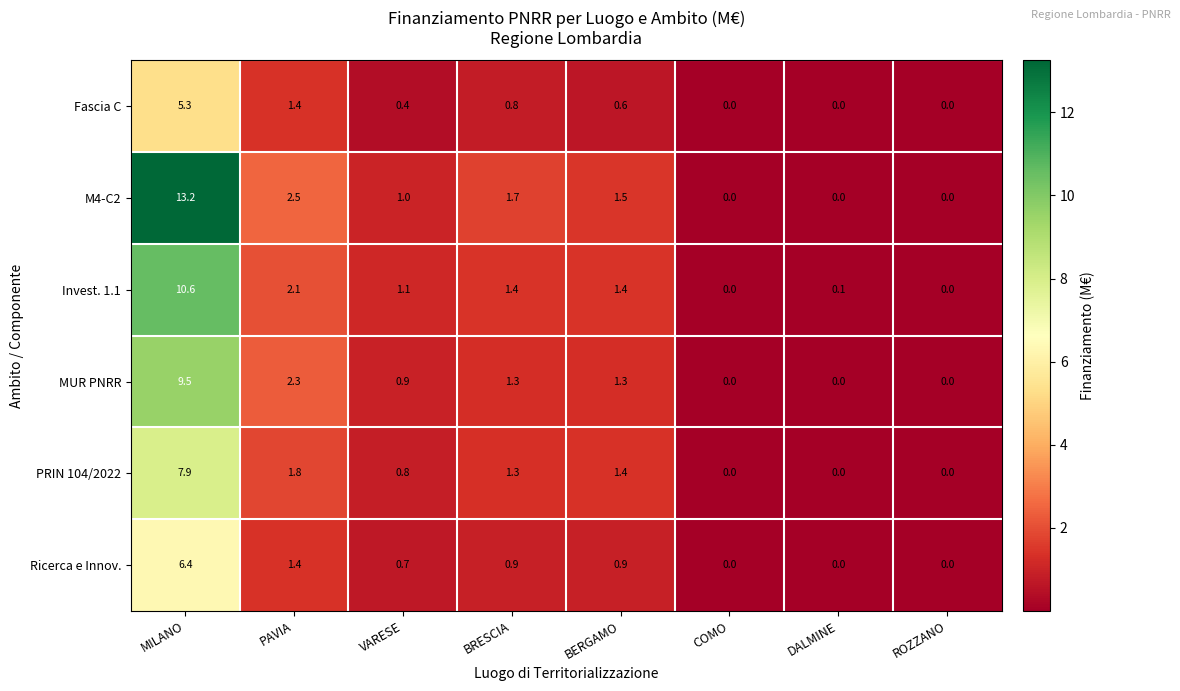

The Fascia C series shows 0.0 at DALMINE. True or false?

True